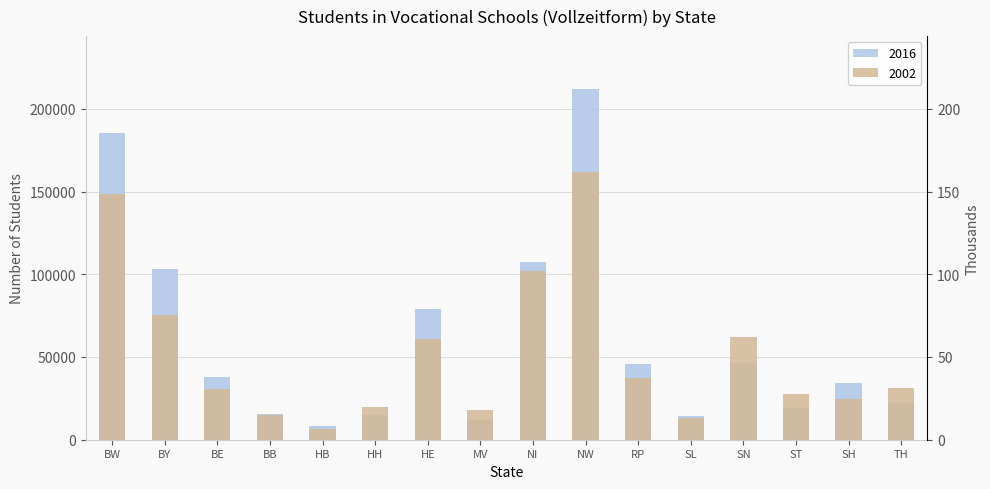

What is the total value across all series at SL?

27499